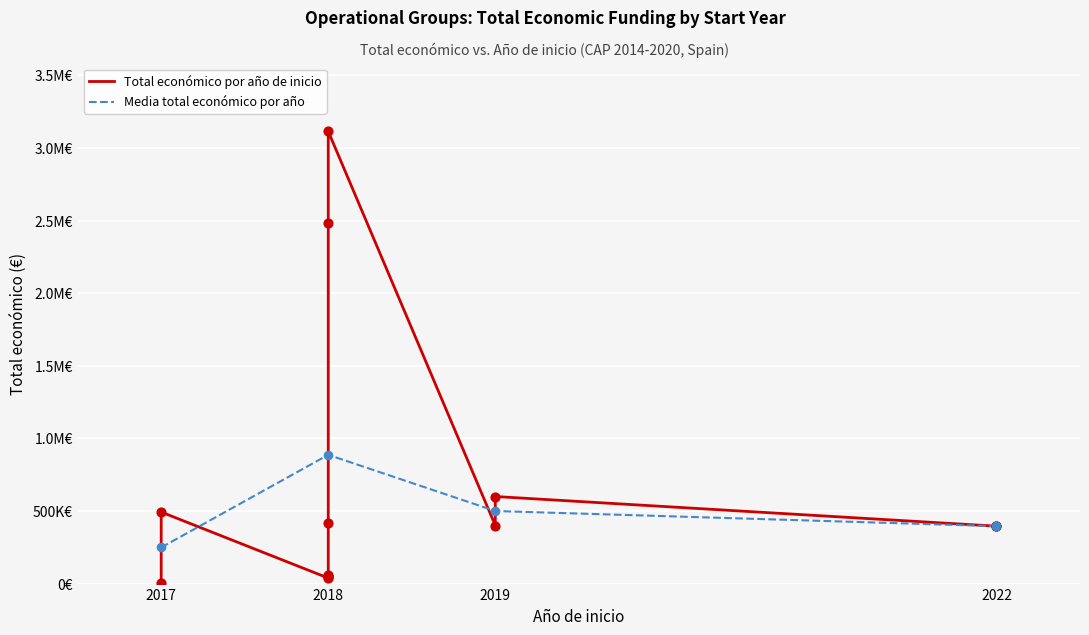

What is the change in value from 2018 to 2019?

-2714673